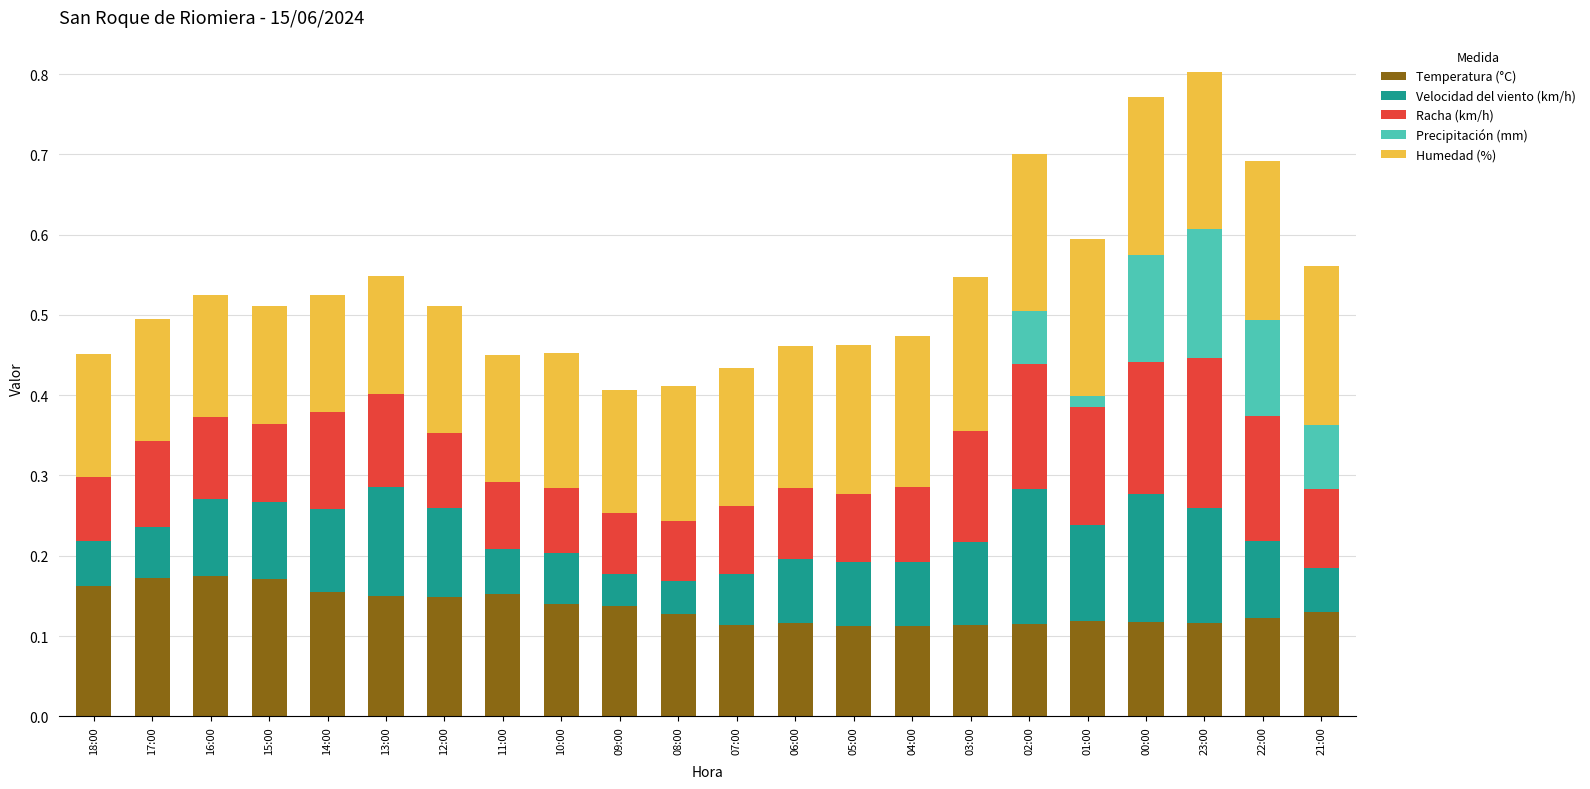

What is the sum of the Temperatura (°C) values at 06:00 and 16:00?

0.3